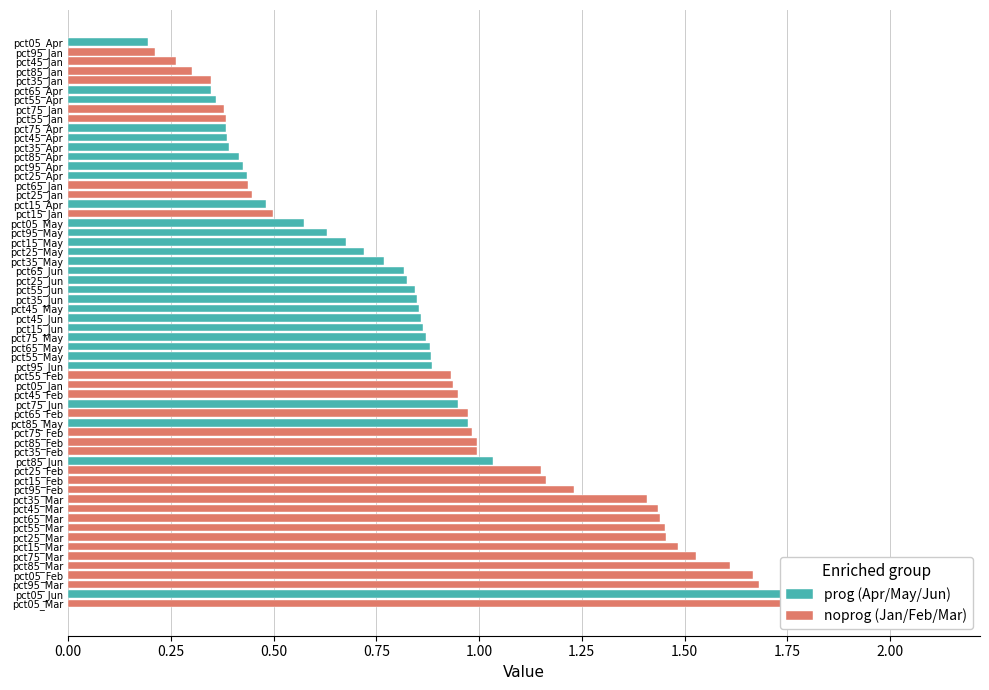

Does the chart contain stacked bars?

No